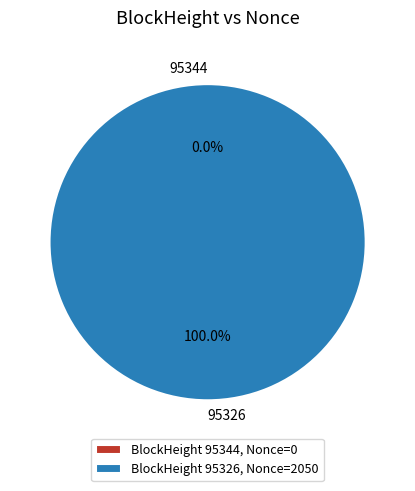

Between 95326 and 95344, which is larger?

95326